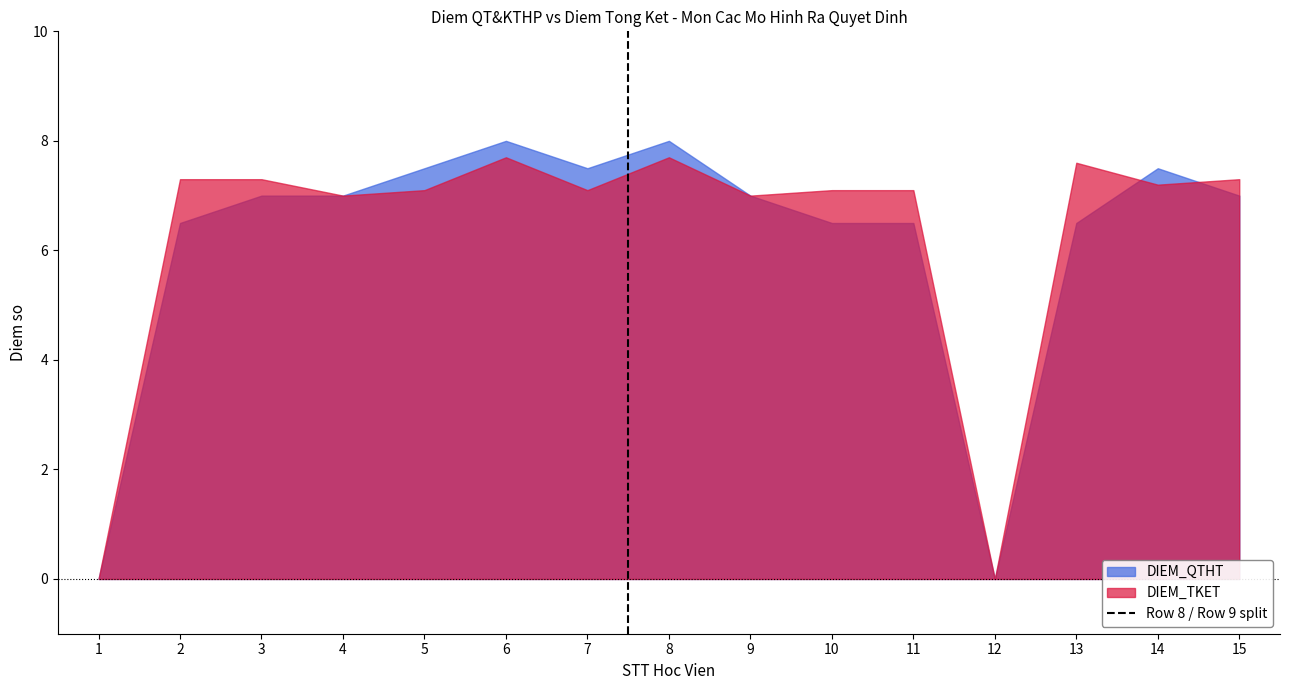

The chart shows a value of 0 at 2. True or false?

False